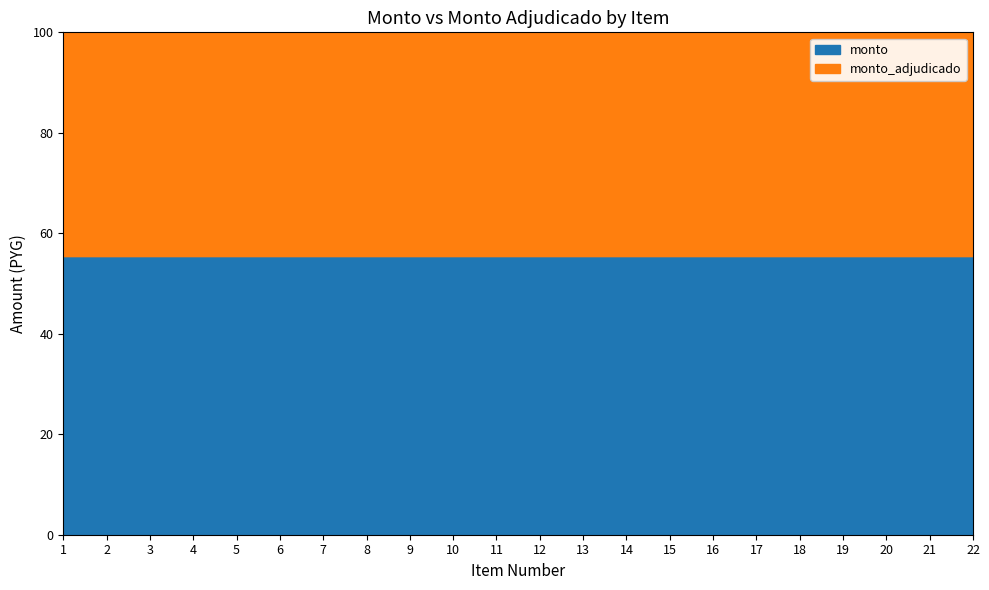

Is it true that monto equals 1071336 at 1?

True